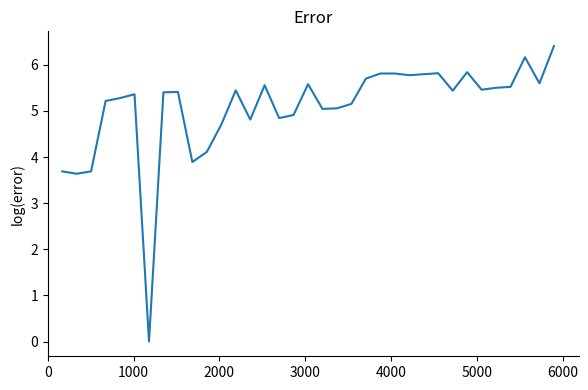

What is the greatest value displayed?

6.4